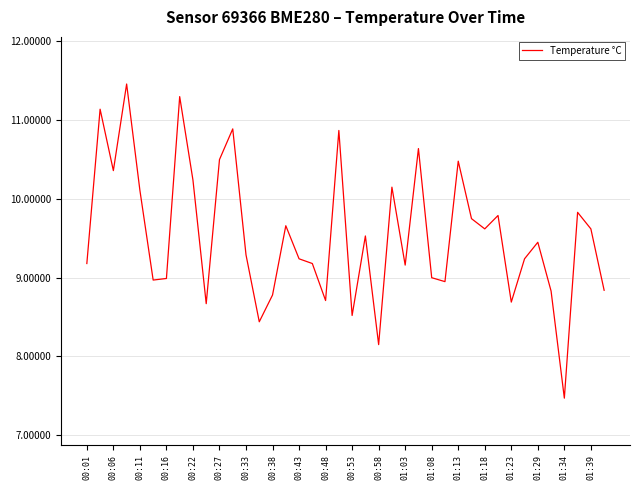

What is the minimum value shown in the chart?

7.5